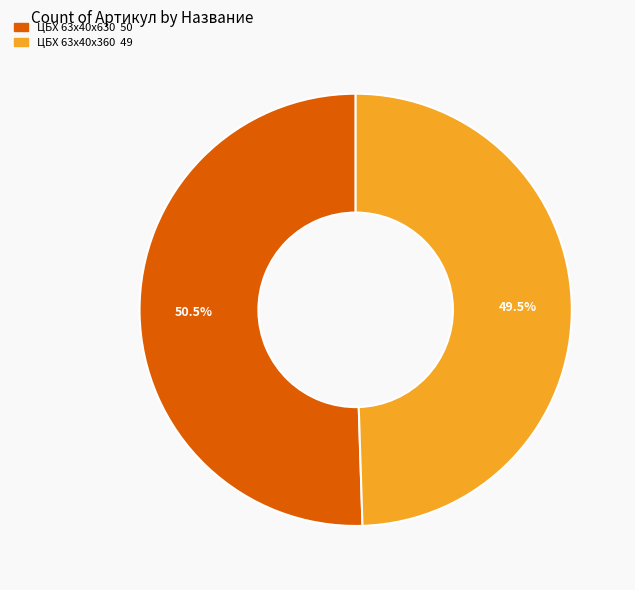

To the nearest percent, what is the average slice percentage?

50%